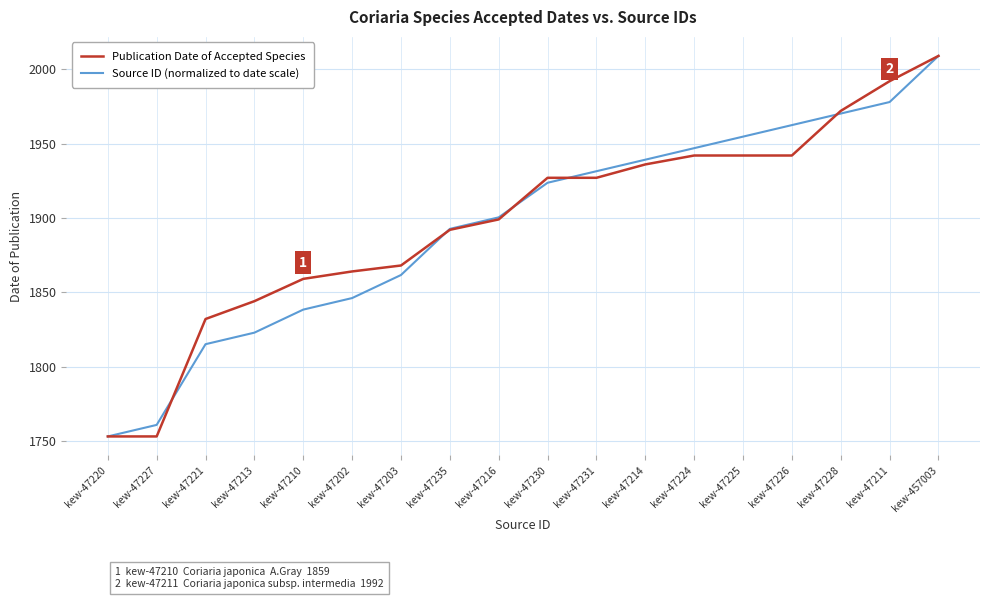

Does the chart display data point markers on the line(s)?

No